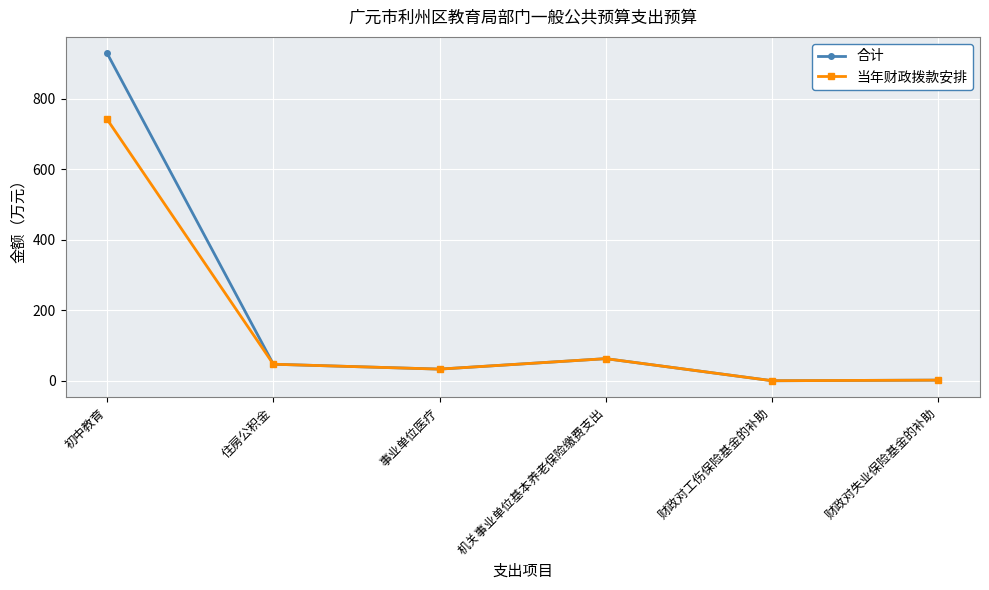

List the series in order of their overall mean, highest first.

合计, 当年财政拨款安排